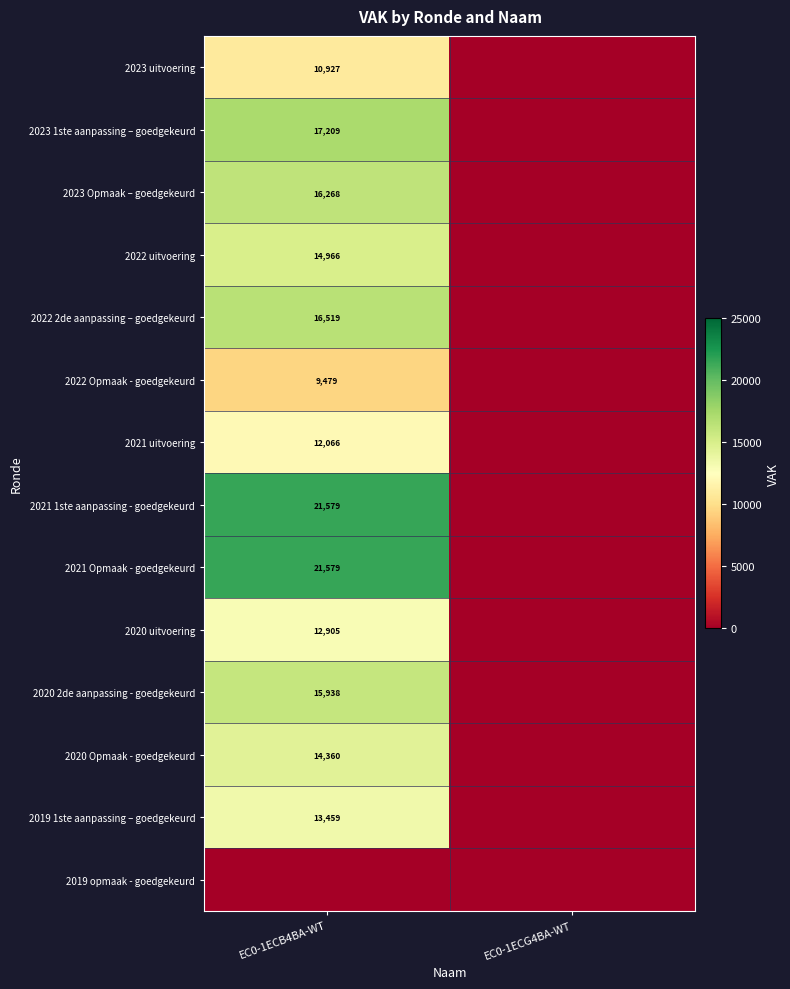

The value of 2019 1ste aanpassing – goedgekeurd at EC0-1ECB4BA-WT is 13459. True or false?

True